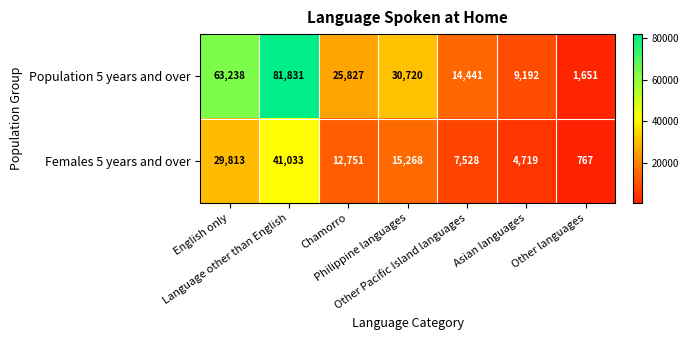

At which category is the sum across all series the highest?

Language other than English